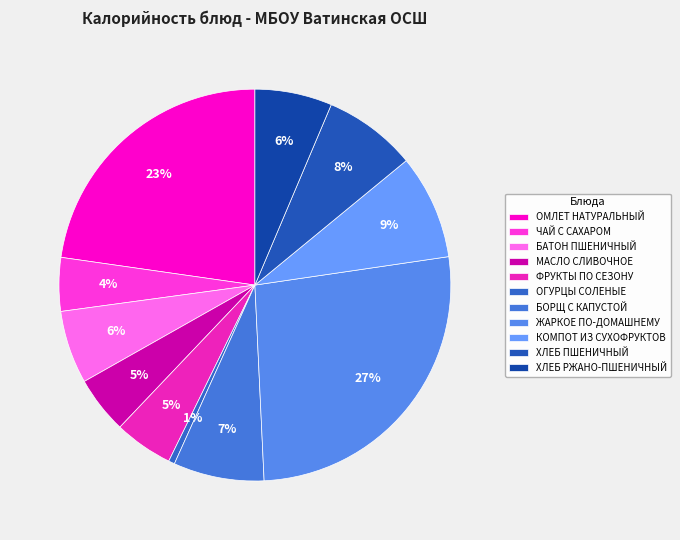

What is the change in value from КОМПОТ ИЗ СУХОФРУКТОВ to ХЛЕБ ПШЕНИЧНЫЙ?

-13.2